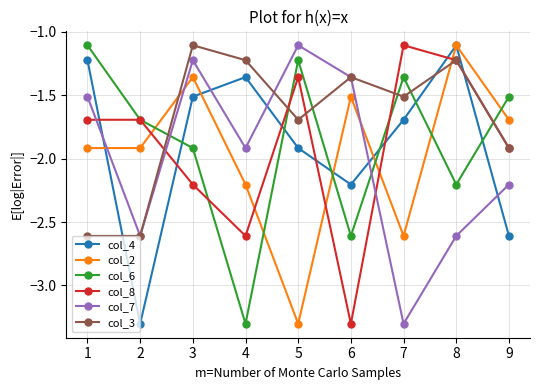

How many times do col_4 and col_3 cross each other?

3